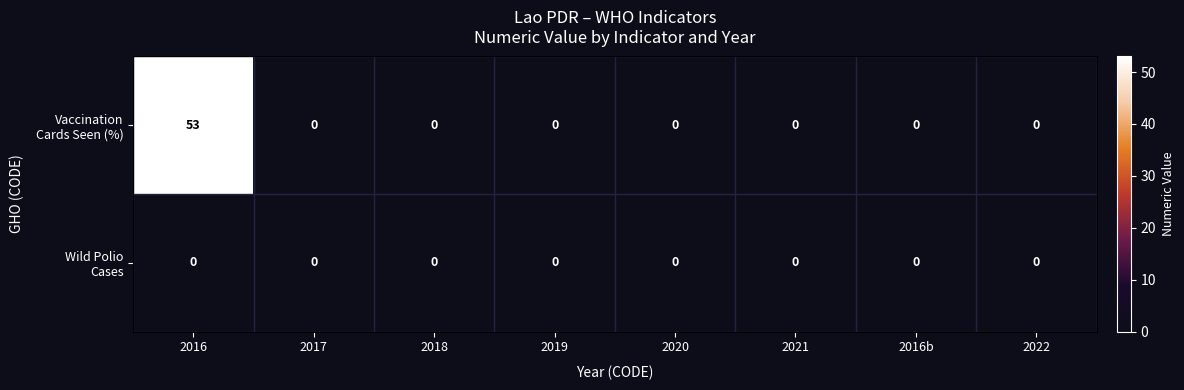

At which category is the sum across all series the highest?

2016